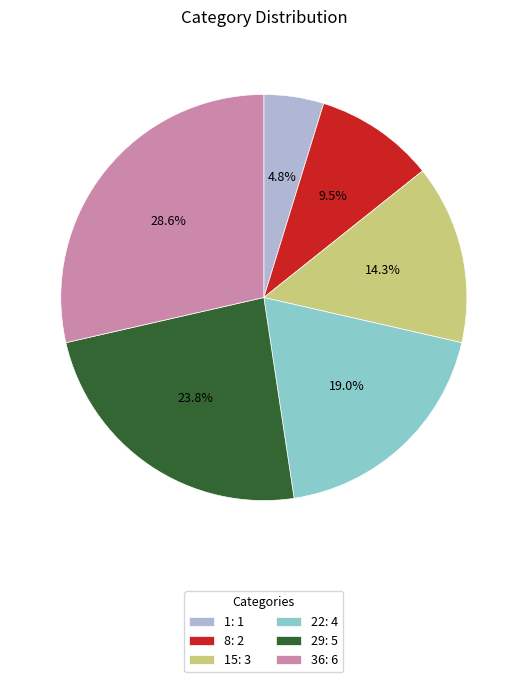

What portion of the pie excludes 29: 5?

76.2%